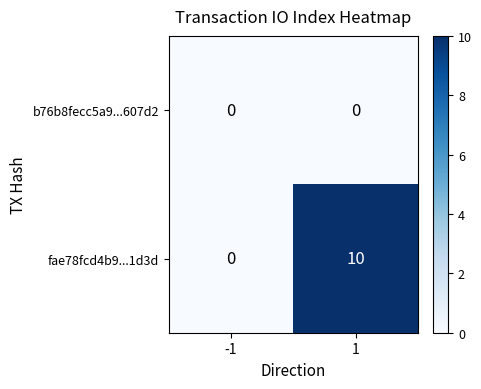

Is it true that b76b8fecc5a9...607d2 equals 0 at 1?

True